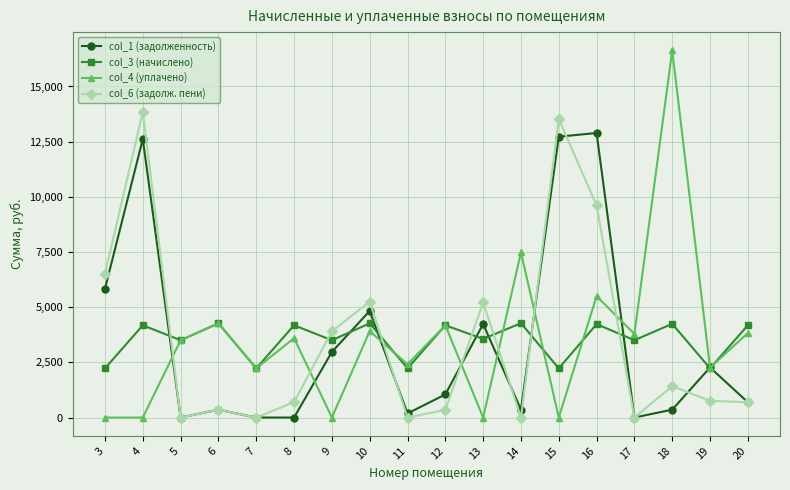

How many series are shown in this chart?

4